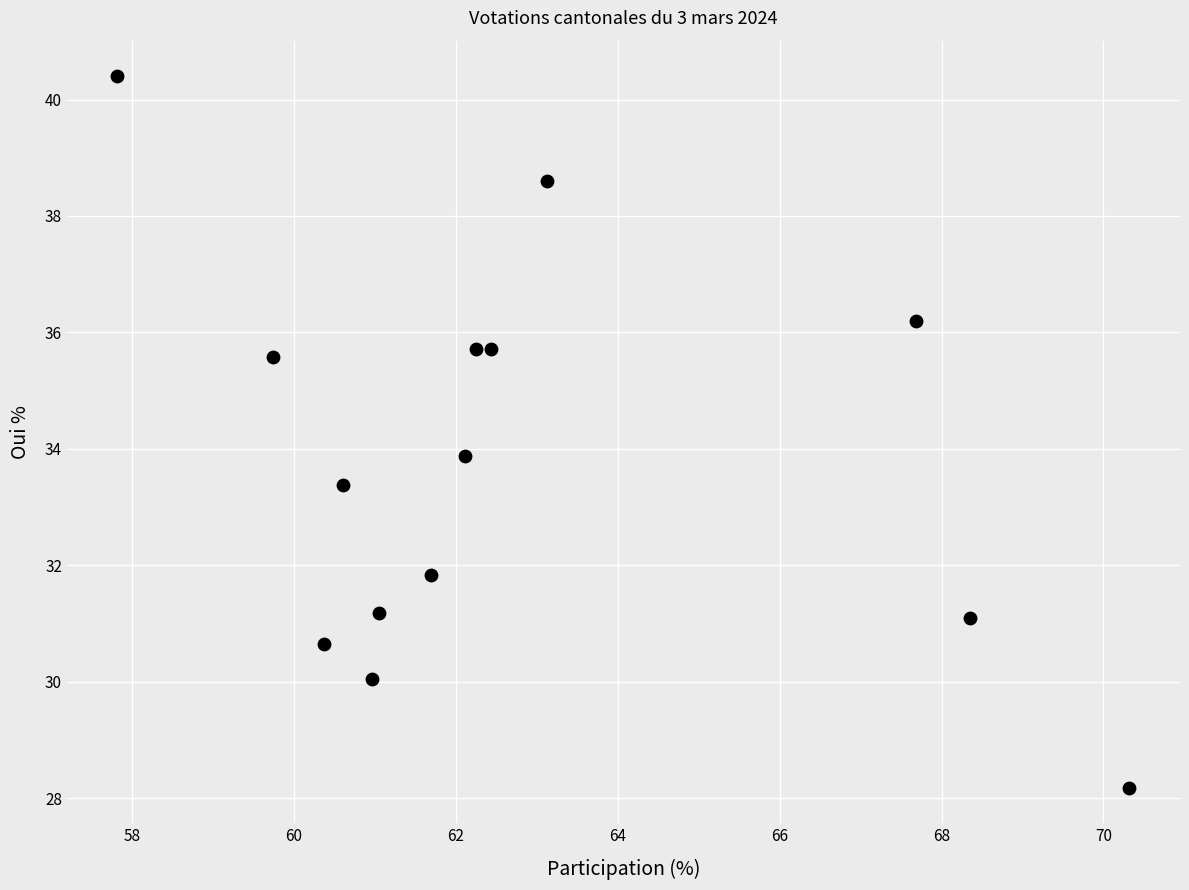

What is the range of Y values (max minus min)?

12.2